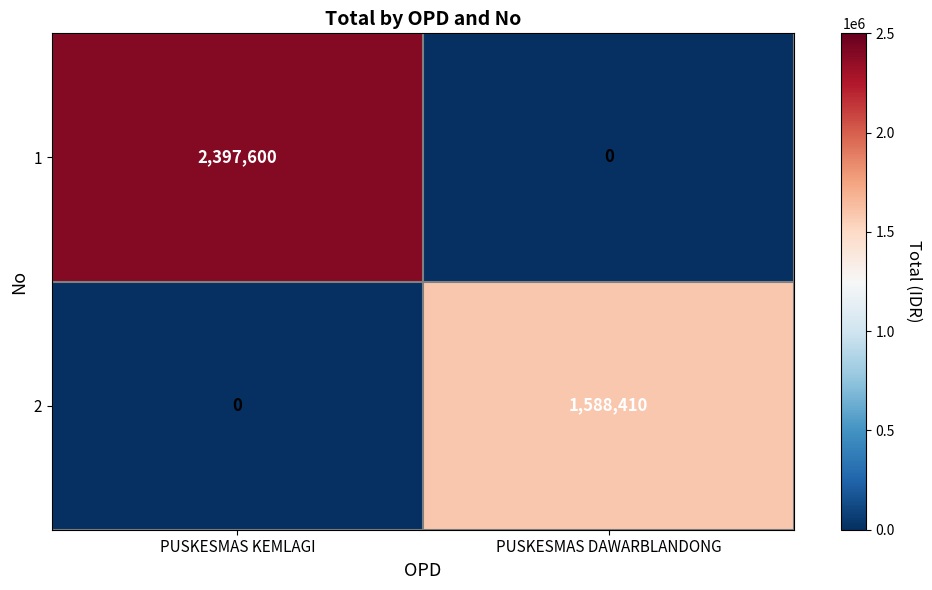

How many data points does each series have?

2